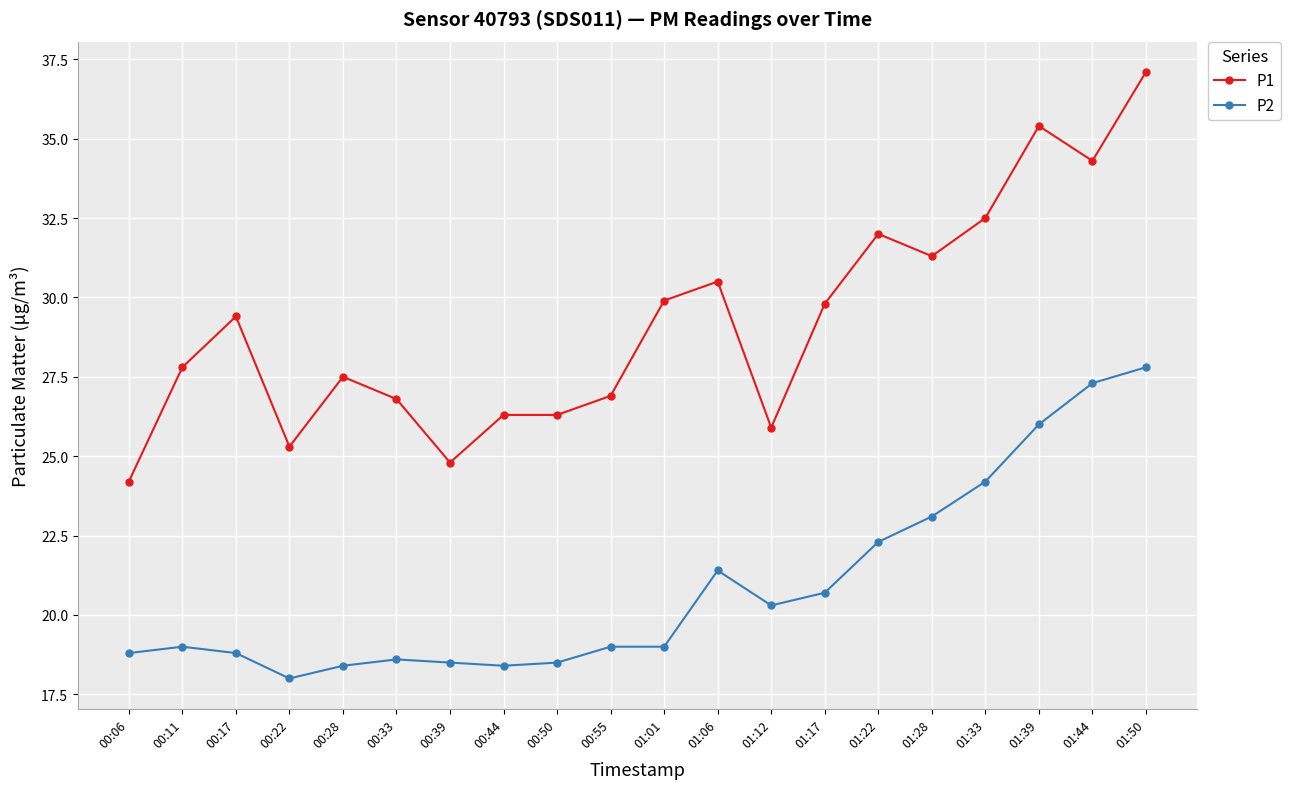

Reading left to right, transcribe all the data shown in this chart.

P1: 00:06=24.2	00:11=27.8	00:17=29.4	00:22=25.3	00:28=27.5	00:33=26.8	00:39=24.8	00:44=26.3	00:50=26.3	00:55=26.9	01:01=29.9	01:06=30.5	01:12=25.9	01:17=29.8	01:22=32.0	01:28=31.3	01:33=32.5	01:39=35.4	01:44=34.3	01:50=37.1
P2: 00:06=18.8	00:11=19.0	00:17=18.8	00:22=18.0	00:28=18.4	00:33=18.6	00:39=18.5	00:44=18.4	00:50=18.5	00:55=19.0	01:01=19.0	01:06=21.4	01:12=20.3	01:17=20.7	01:22=22.3	01:28=23.1	01:33=24.2	01:39=26.0	01:44=27.3	01:50=27.8